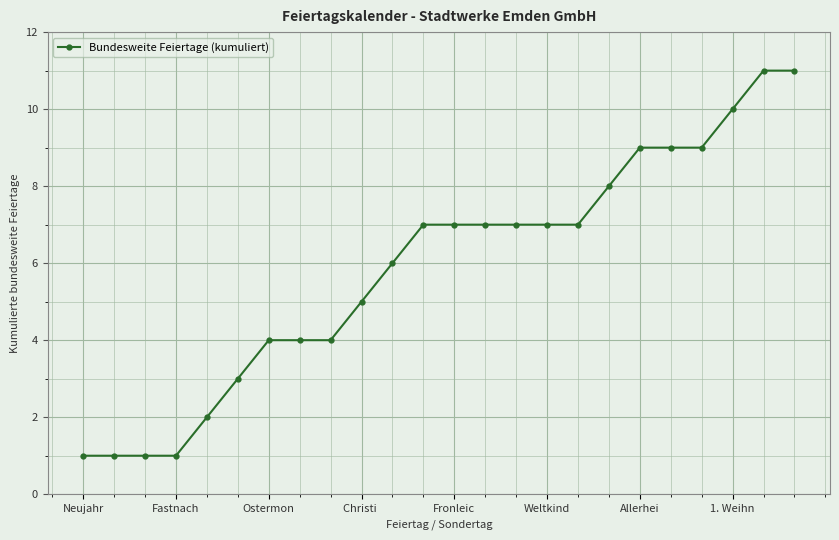

What is the difference between the maximum and second lowest values?

10